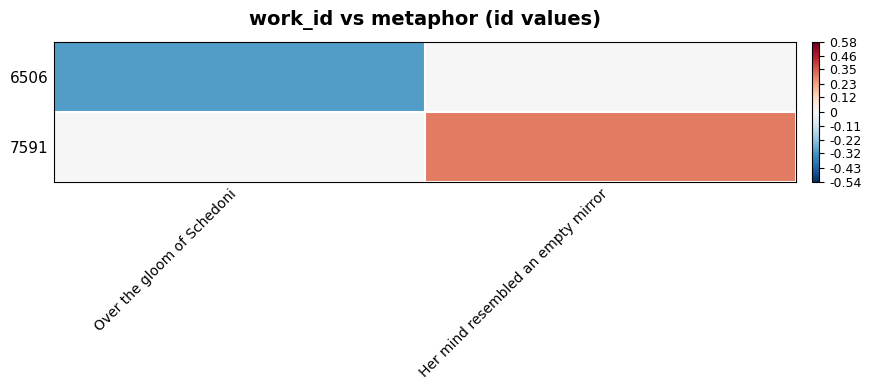

Which series has the largest total across all categories?

7591